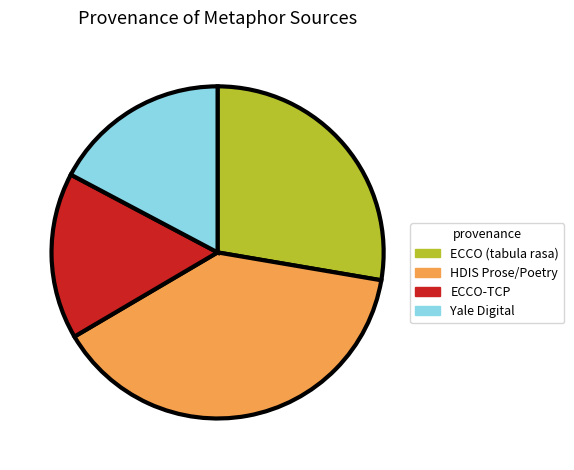

Is there a majority slice in this chart?

No